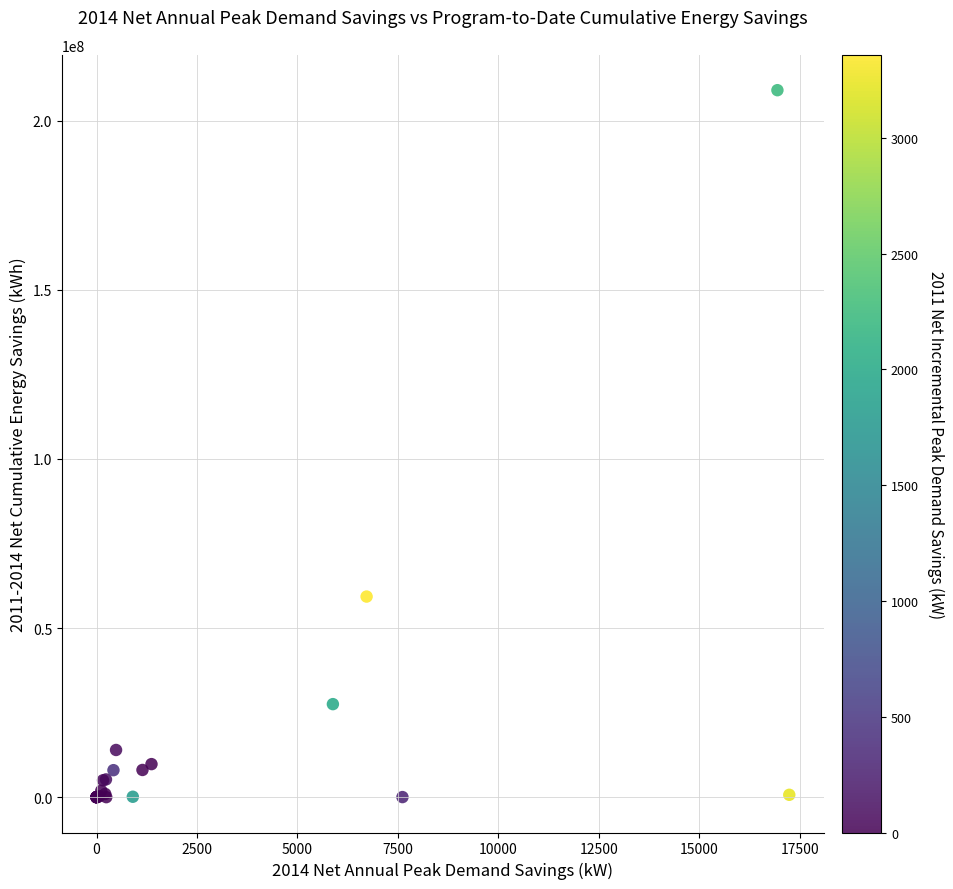

What Y value in the scatter plot is closest to 104486473?

59292863.6